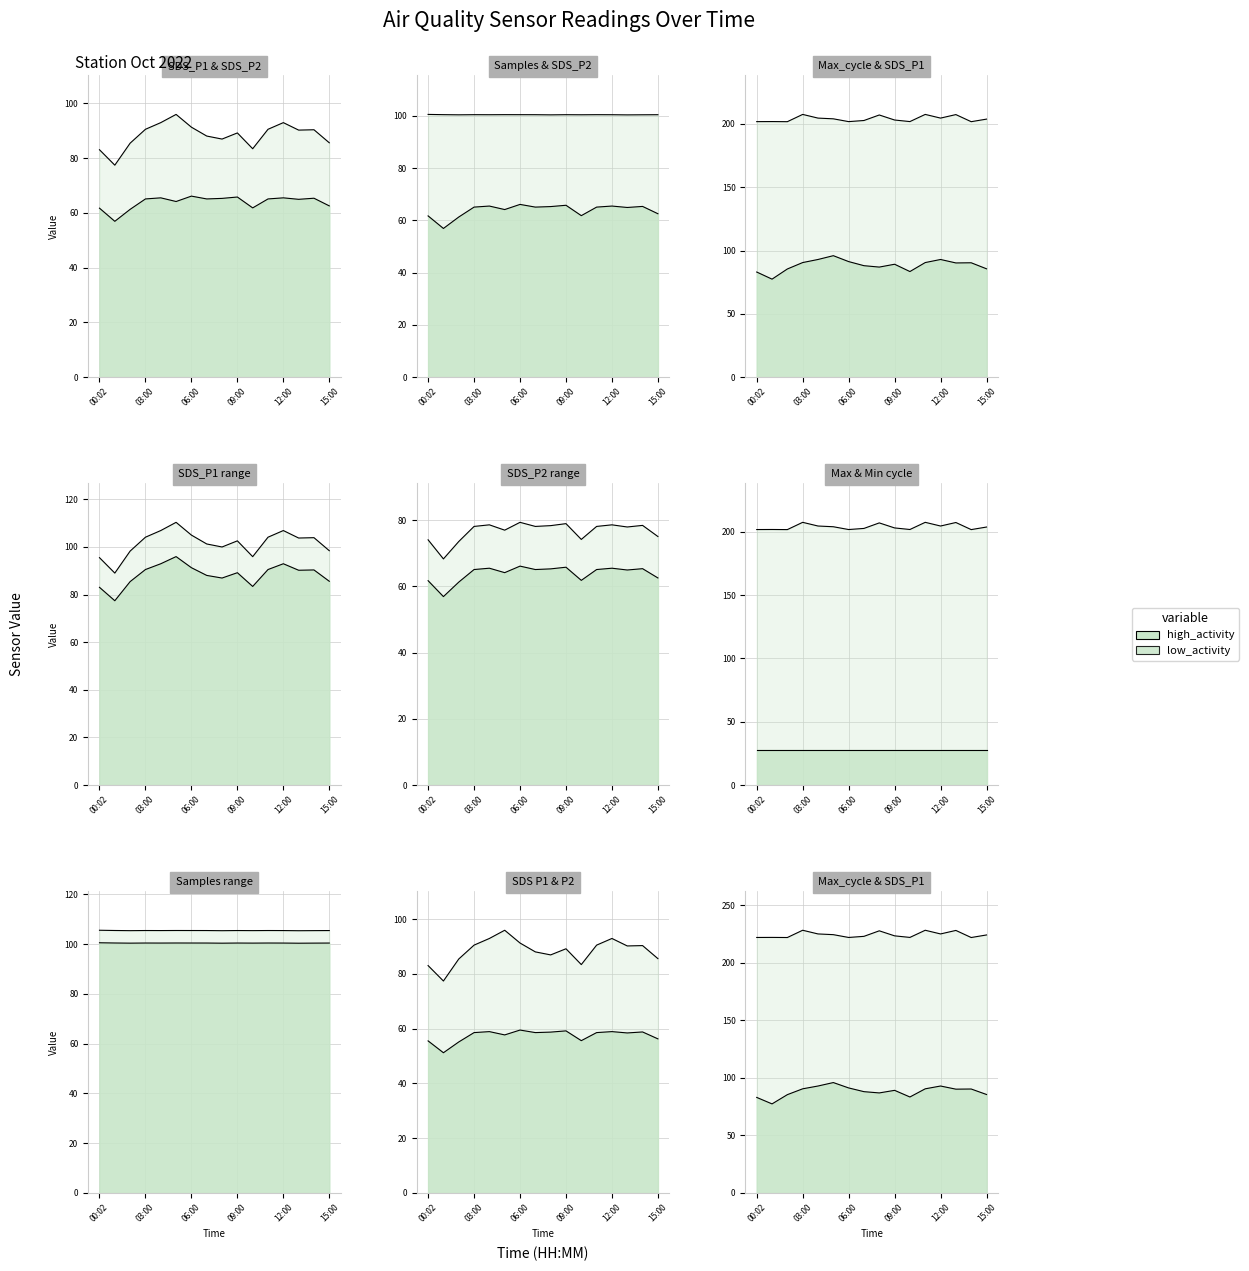

True or false: SDS_P1 has a value of 148.3 at 13:00.

False